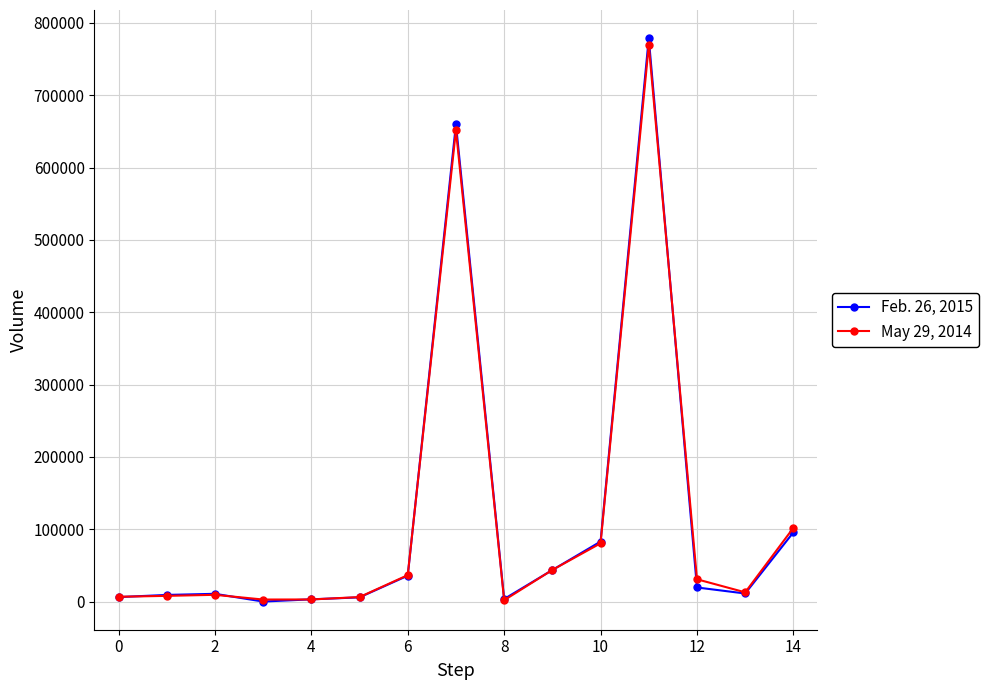

List the series in order of their peak value, highest first.

Feb. 26, 2015, May 29, 2014